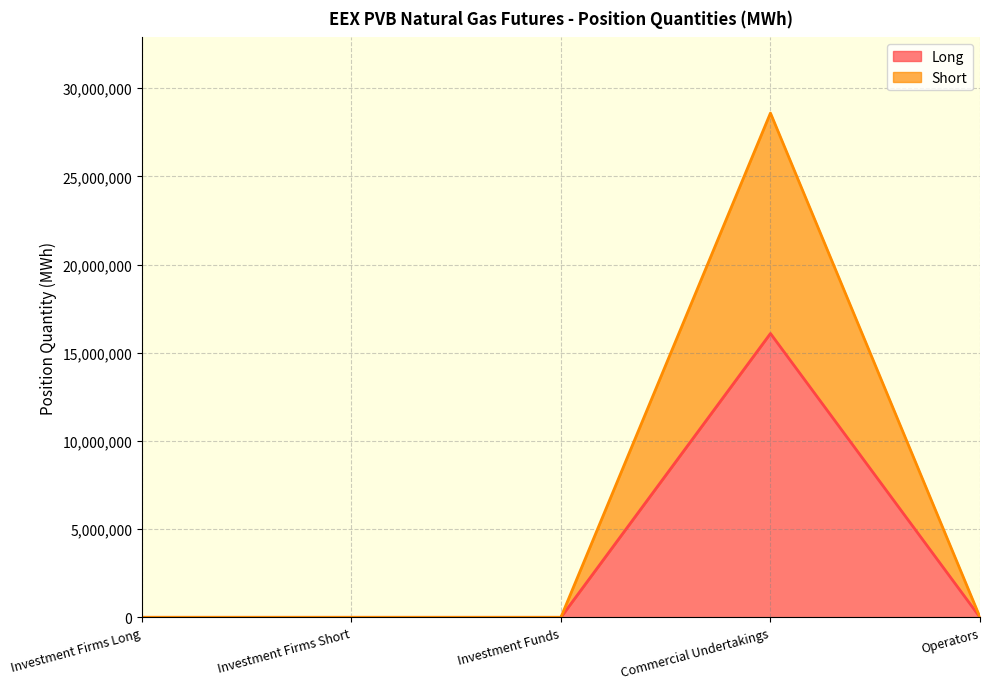

At how many categories does at least one series exceed 16677215?

1